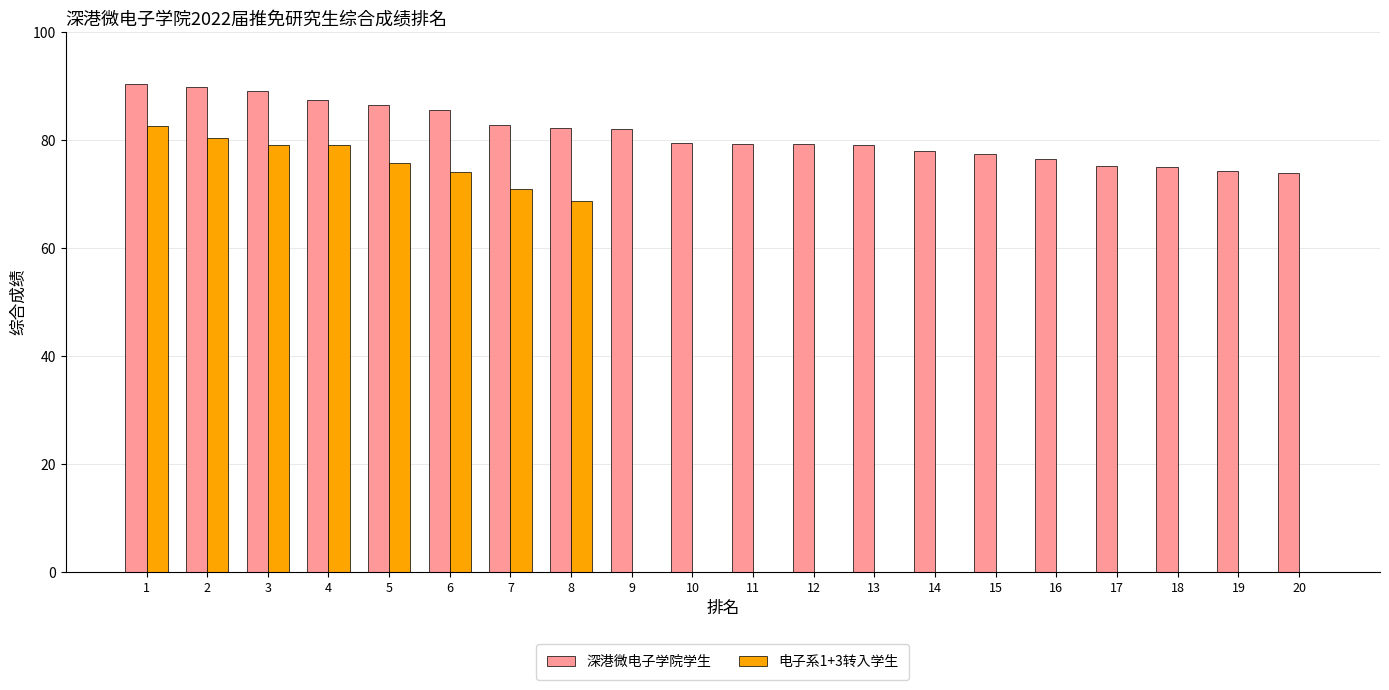

Which series has the largest total across all categories?

深港微电子学院学生